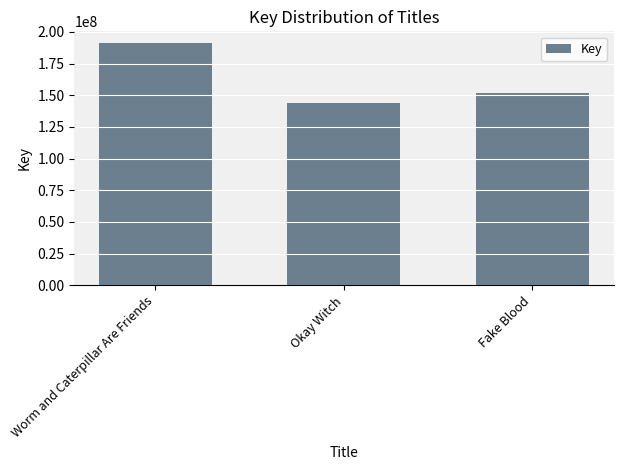

Where does the data first go above 151719650?

Worm and Caterpillar Are Friends